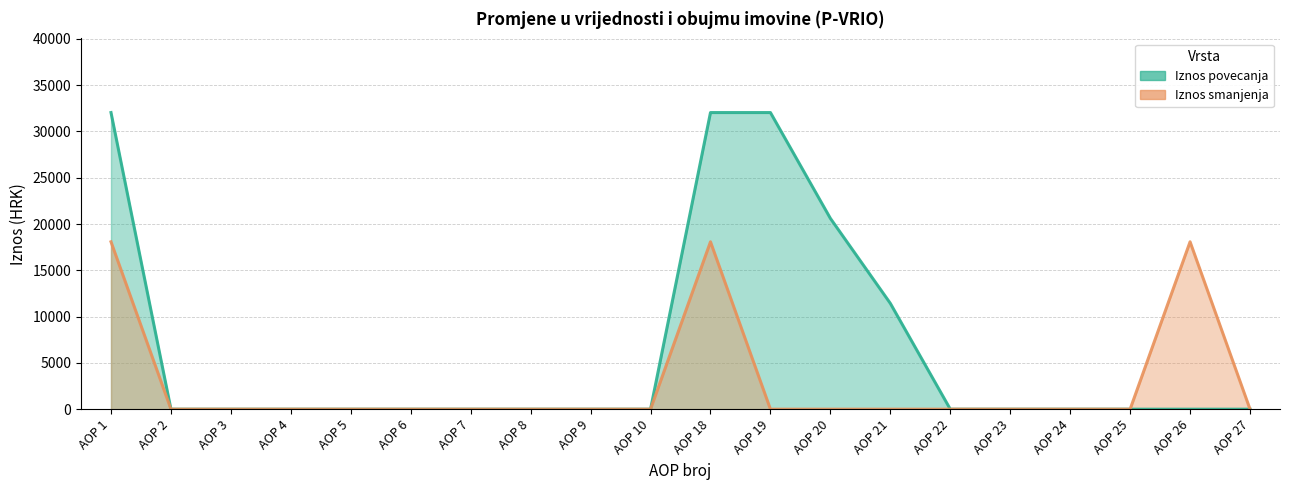

What is the difference between the maximum and minimum values in the Iznos smanjenja series?

18080